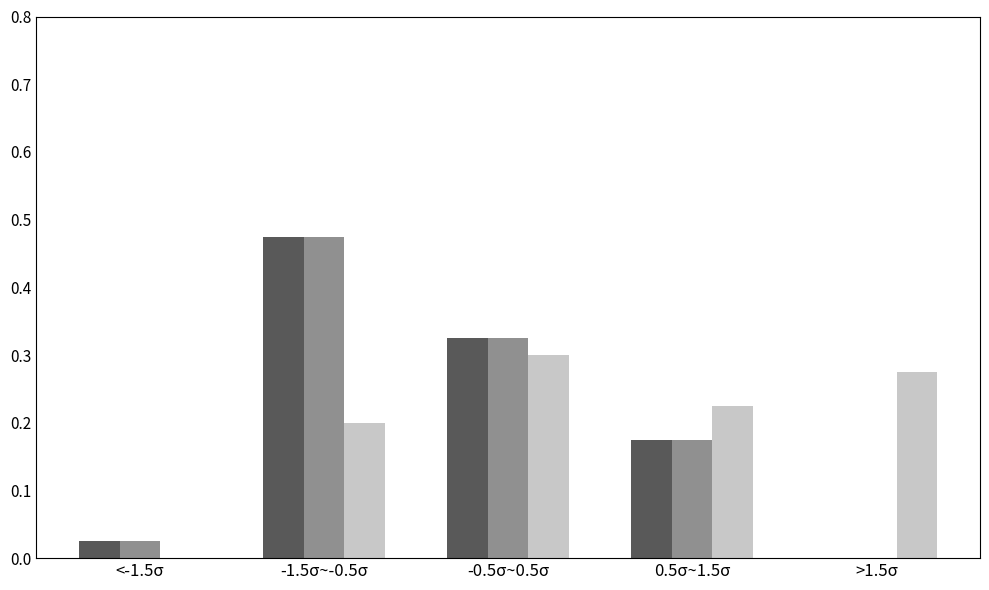

What is the total value across all series at 0.5σ~1.5σ?

0.6